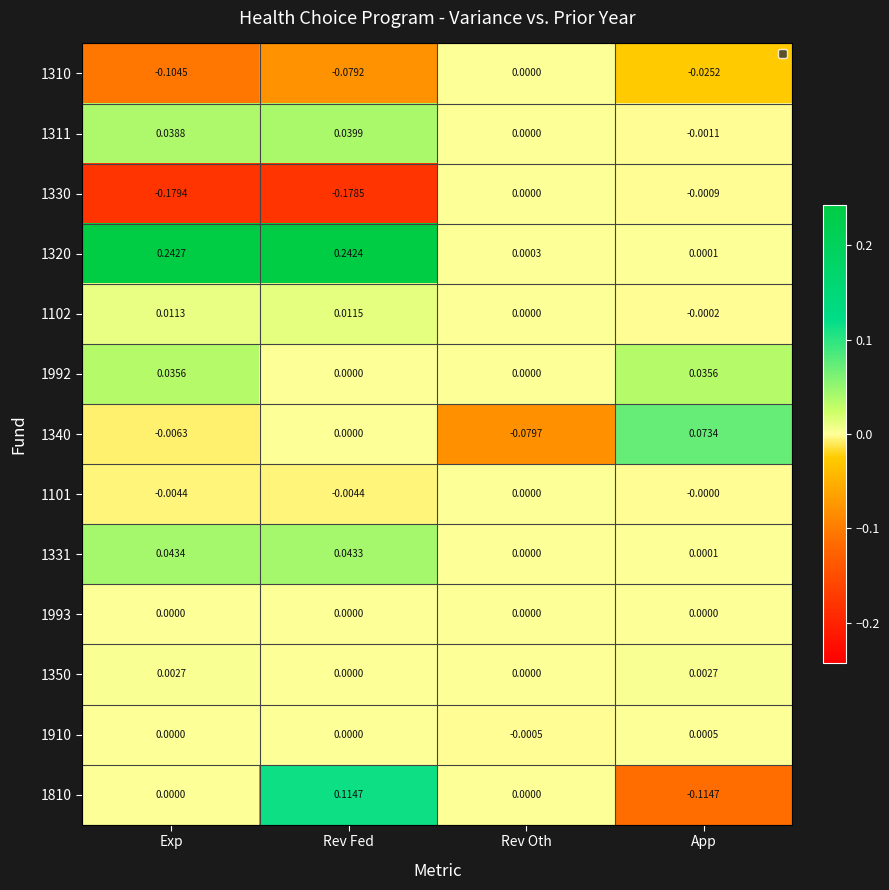

Which label corresponds to the smallest value in the chart?

Exp